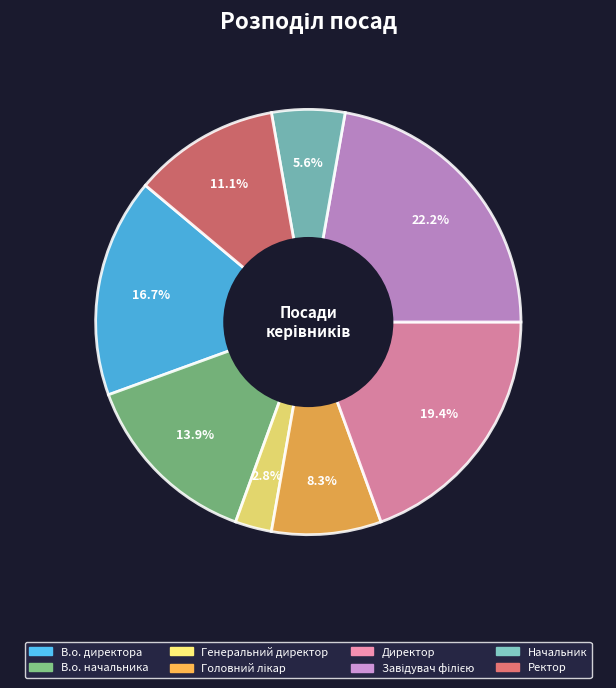

Which has a higher value, В.о. начальника or В.о. директора?

В.о. директора